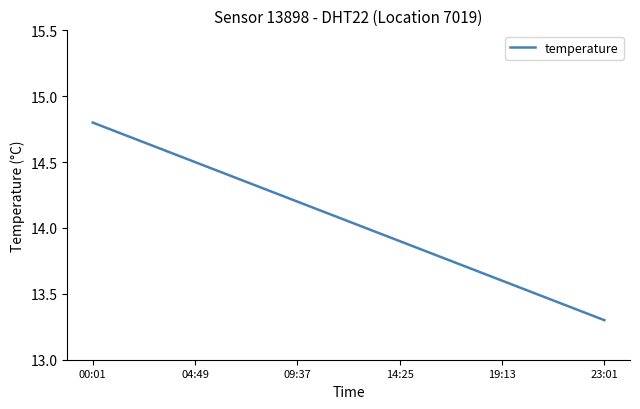

What is the smallest value displayed?

13.3